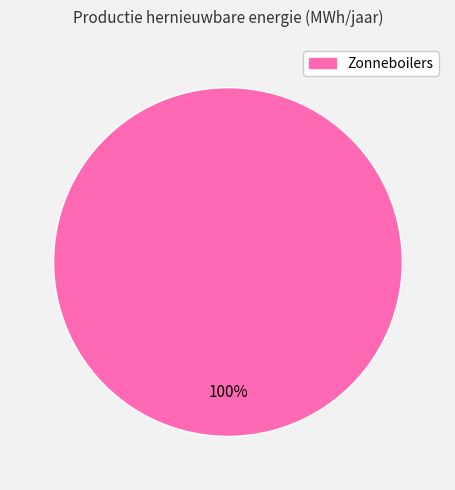

Is there any slice that represents more than half of the pie?

Yes